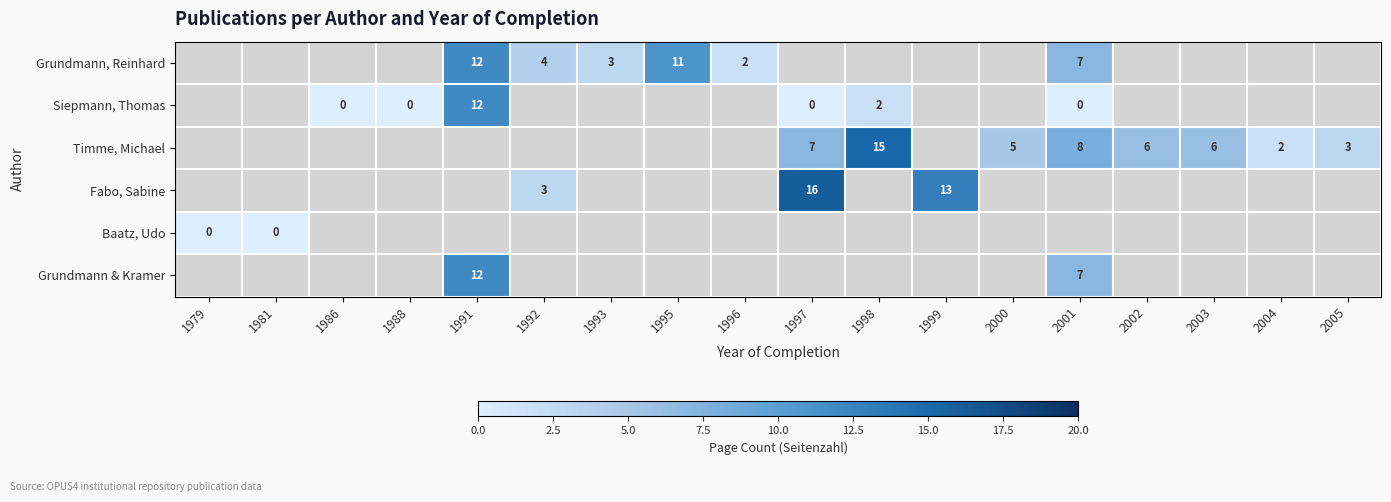

The value of Grundmann & Kramer at 2001 is 7. True or false?

True